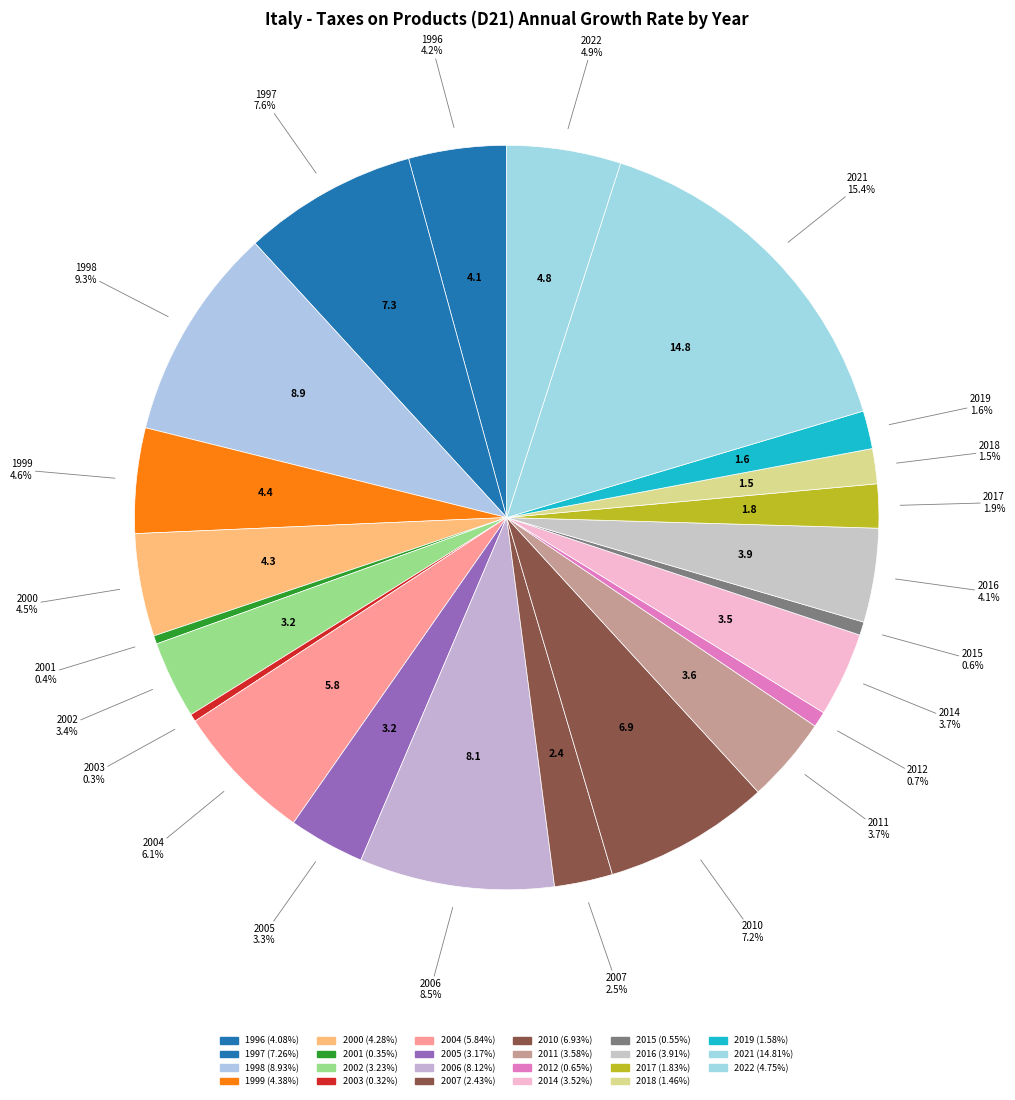

To the nearest percent, what portion does 2018 represent?

2%